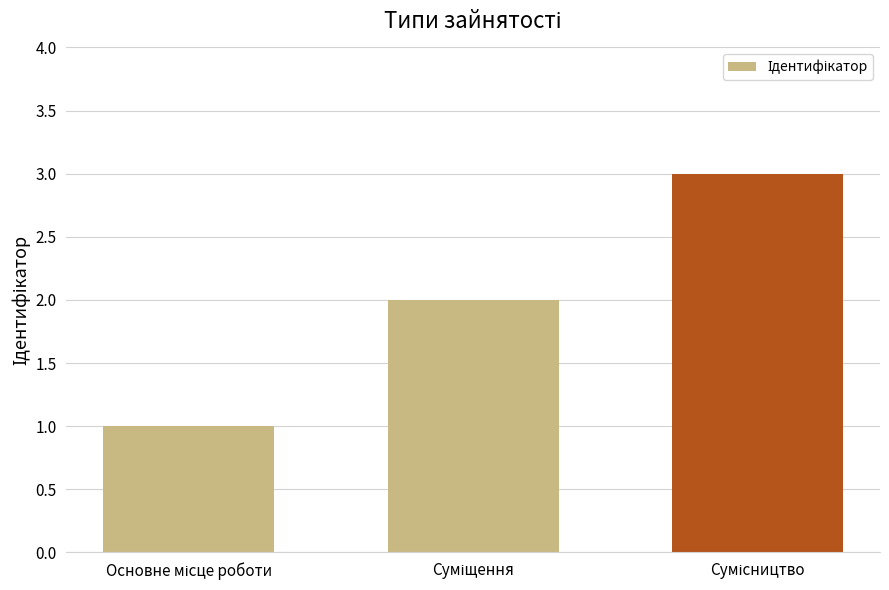

What is the difference between the maximum and minimum values?

2